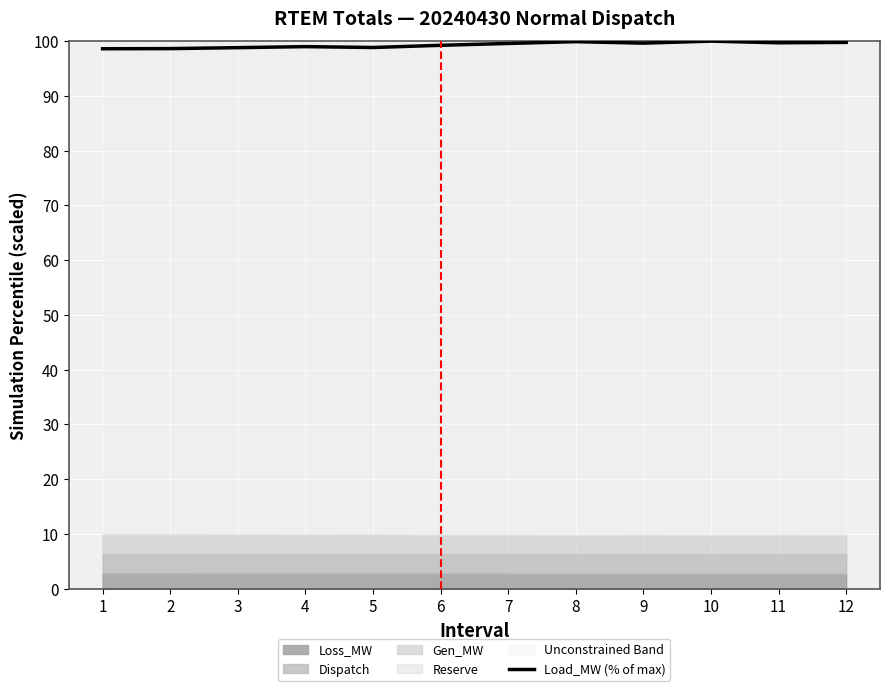

How many points are higher than both their immediate neighbors (excluding endpoints)?

3